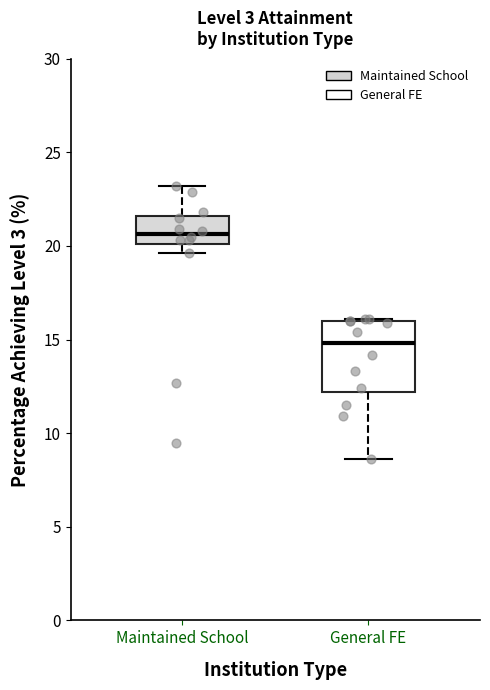

Reading left to right, read every box against the y-axis: the position of its median line, the range the box covers, and the ends of its whiskers. The values are not printed on the chart, so give them approximately, as read against the axis.

Maintained School: median 20.5, box 20.0 to 21.5, whiskers 19.5 to 23.0
General FE: median 15.0, box 12.0 to 16.0, whiskers 8.5 to 16.0